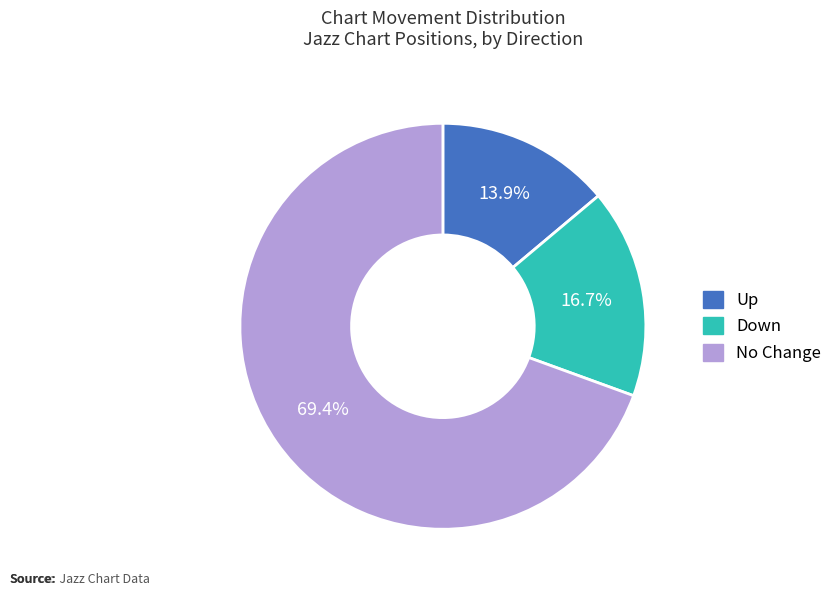

Is there a majority slice in this chart?

Yes